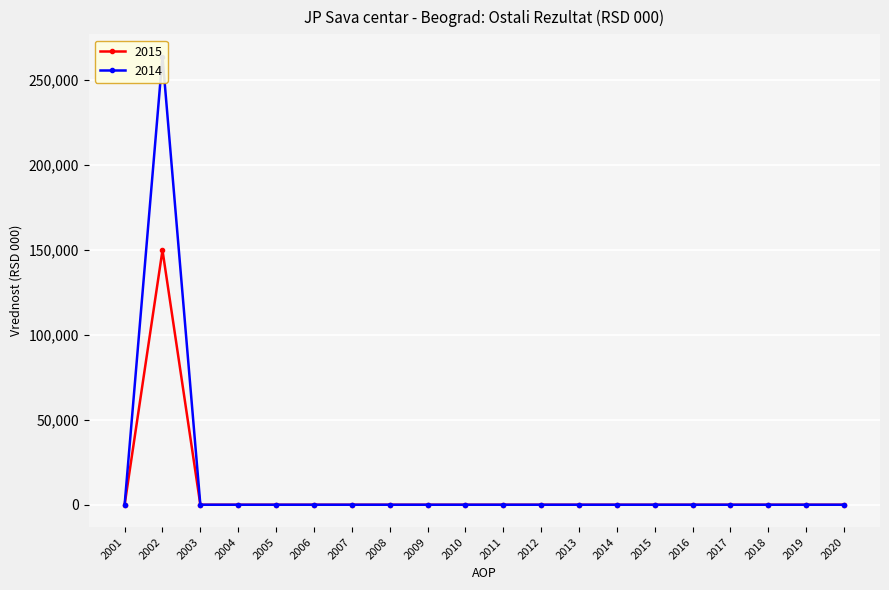

Reading right to left, transcribe all the data shown in this chart.

2015: 0	0	0	0	0	0	0	0	0	0	0	0	0	0	0	0	0	0	149696	0
2014: 0	0	0	0	0	0	0	0	0	0	0	0	0	0	0	0	0	0	263485	0